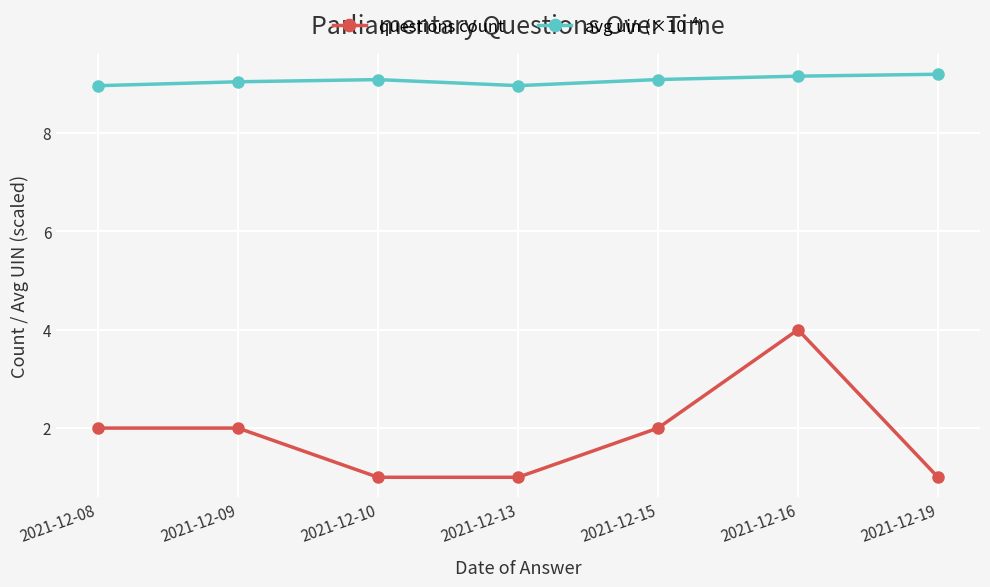

True or false: questions count has more than 2 interior local peaks.

False